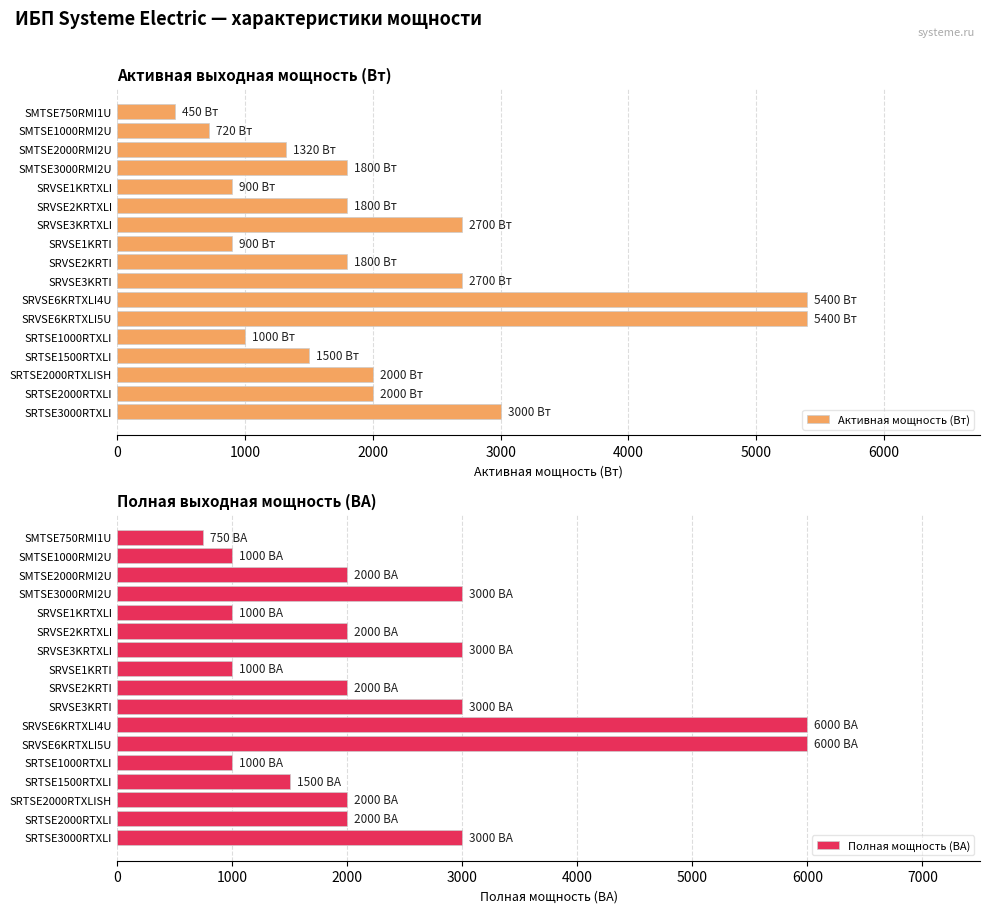

The value of Активная мощность (Вт) at SRTSE2000RTXLISH is 1309. True or false?

False